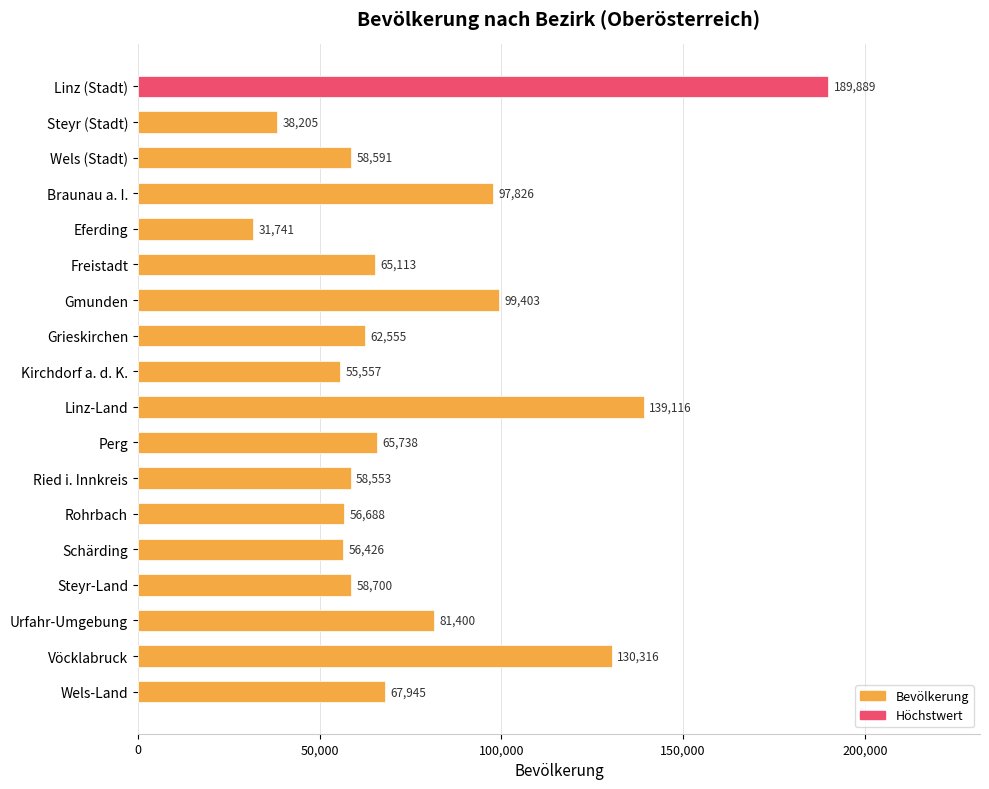

Which has a higher value, Ried i. Innkreis or Wels (Stadt)?

Wels (Stadt)